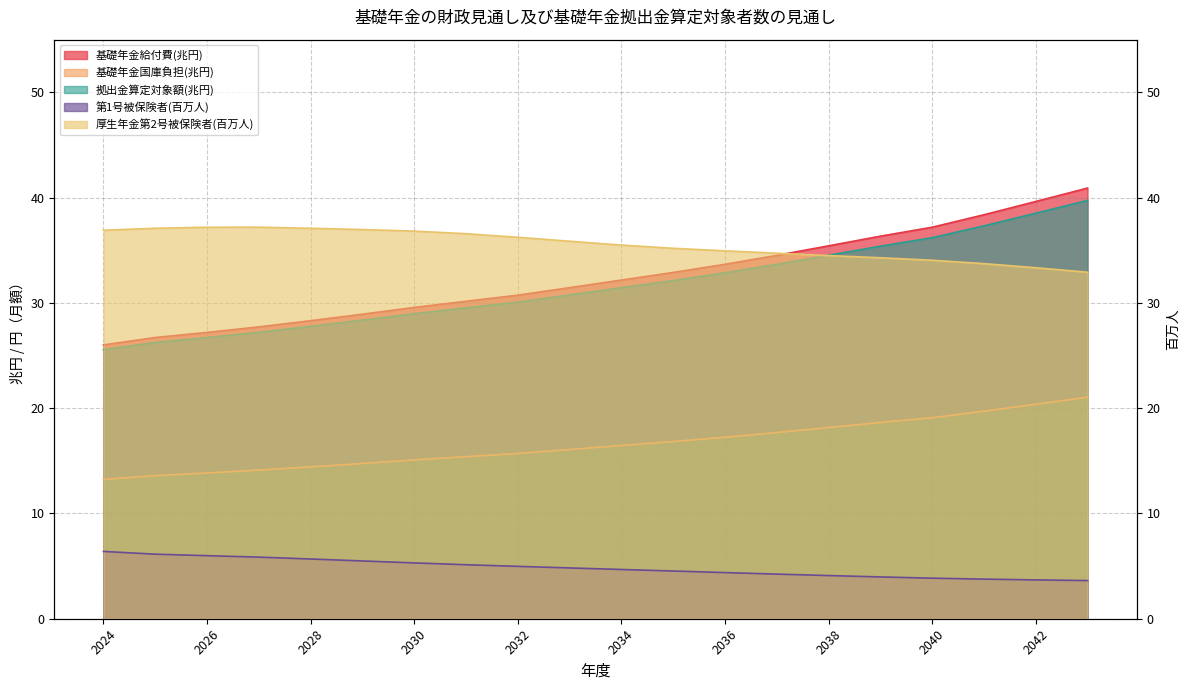

What is the value of the 基礎年金国庫負担(兆円) point at the 11th from the left?

16.4